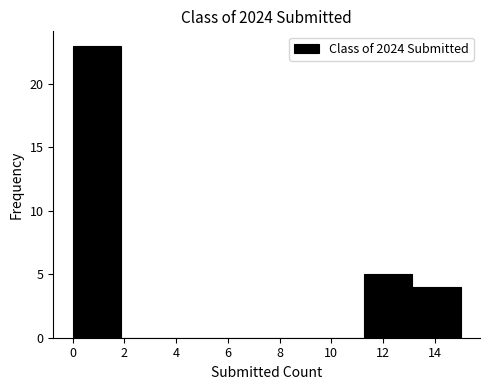

Reading left to right, list every bar in this chart as the range it spans on the x-axis followed by its height. Neither the bar edges nor the heights are printed on the chart, so give them approximately, as read against the axes.

0.0 to 1.8: 23
1.8 to 3.8: 0
3.8 to 5.6: 0
5.6 to 7.6: 0
7.6 to 9.4: 0
9.4 to 11.2: 0
11.2 to 13.2: 5
13.2 to 15.0: 4